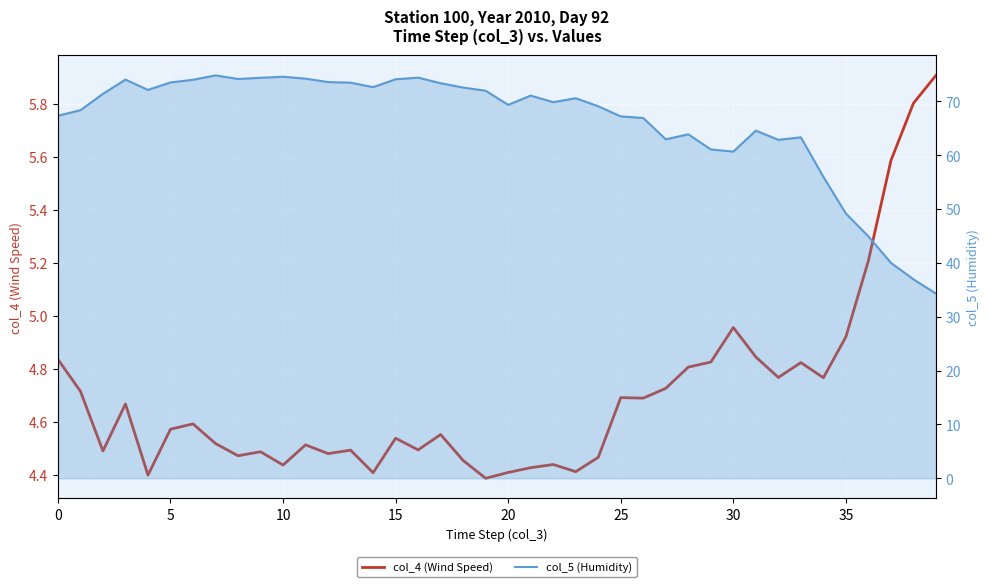

How many lines are shown in the chart?

2